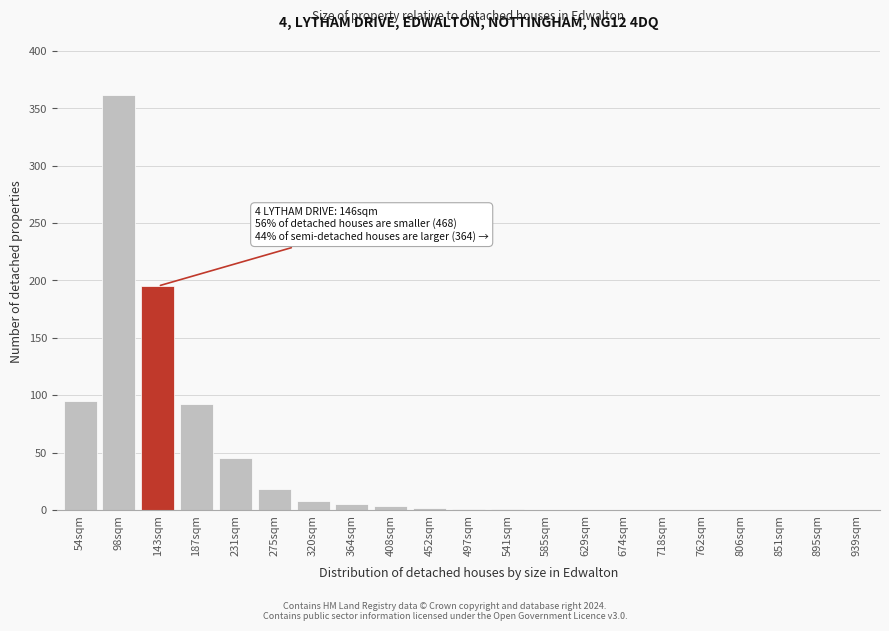

Where is the data nearest to the value 181?

143sqm